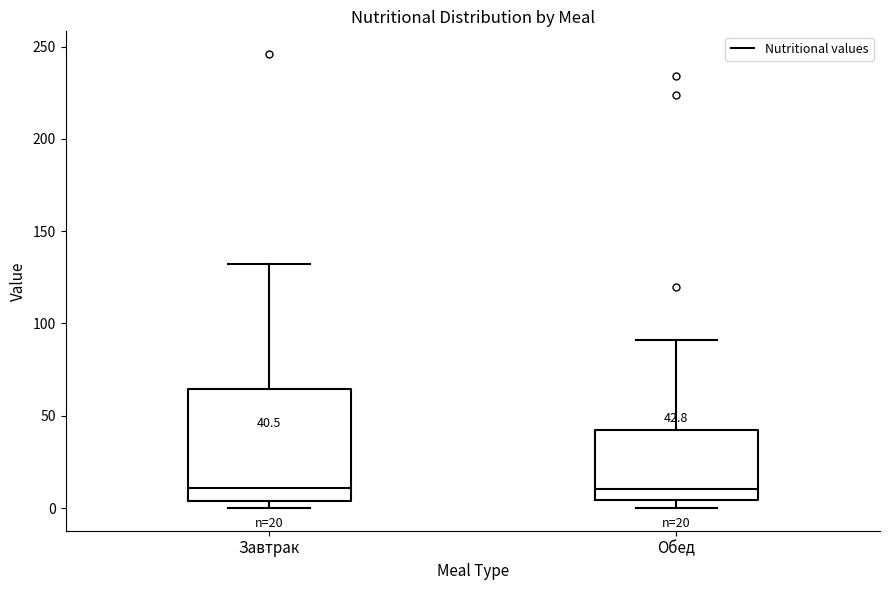

Which box is the tallest, from its lower edge to its upper edge?

Завтрак